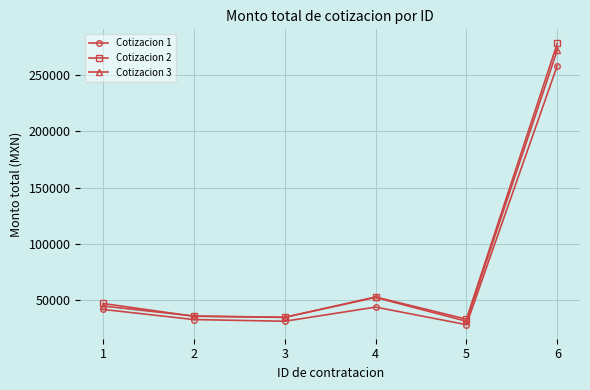

True or false: Cotizacion 2 has a value of 19067.0 at 3.

False